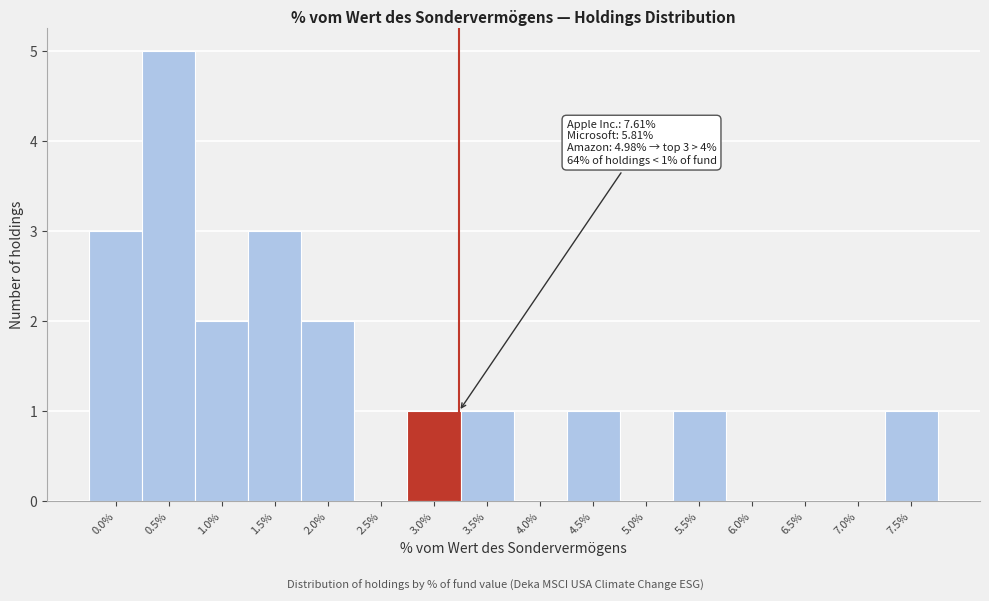

Reading left to right, transcribe all the data shown in this chart.

0.0%=3	0.5%=5	1.0%=2	1.5%=3	2.0%=2	2.5%=0	3.0%=1	3.5%=1	4.0%=0	4.5%=1	5.0%=0	5.5%=1	6.0%=0	6.5%=0	7.0%=0	7.5%=1